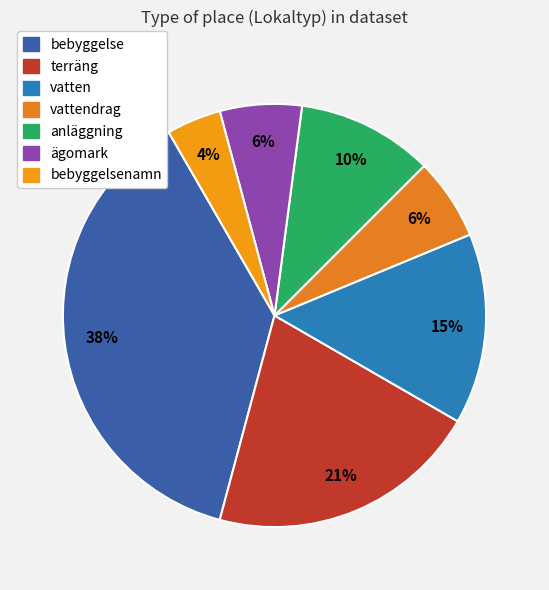

Is terräng the majority of the pie?

No